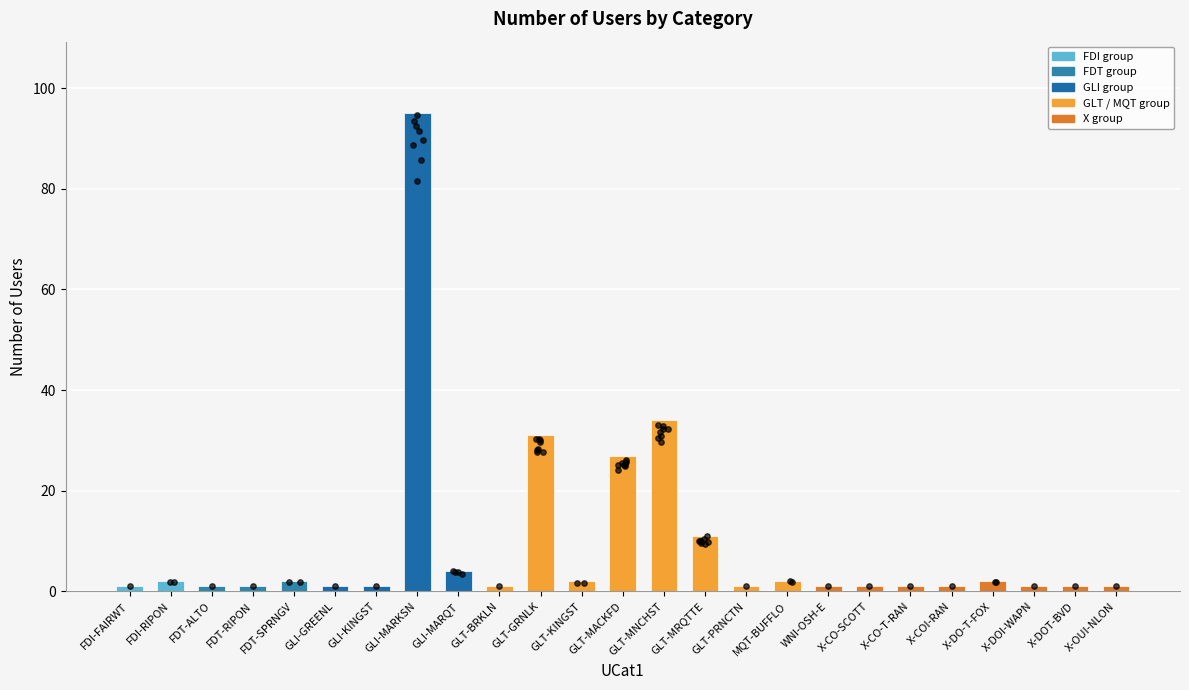

Which has a higher value, FDI-FAIRWT or X-DOI-WAPN?

FDI-FAIRWT